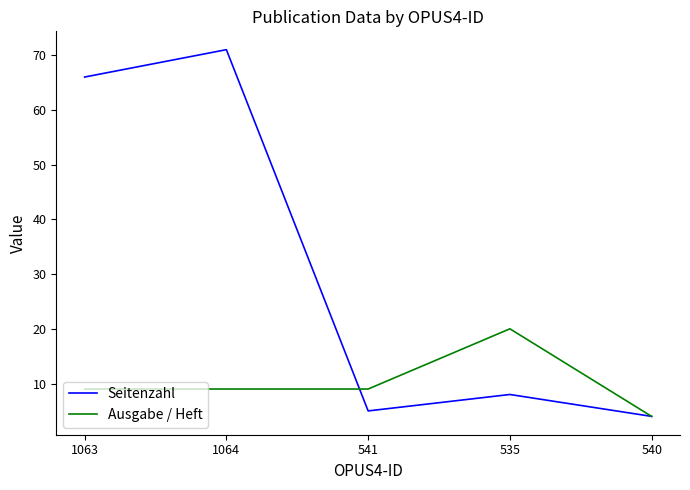

Is it true that Ausgabe / Heft equals 4 at 540?

True